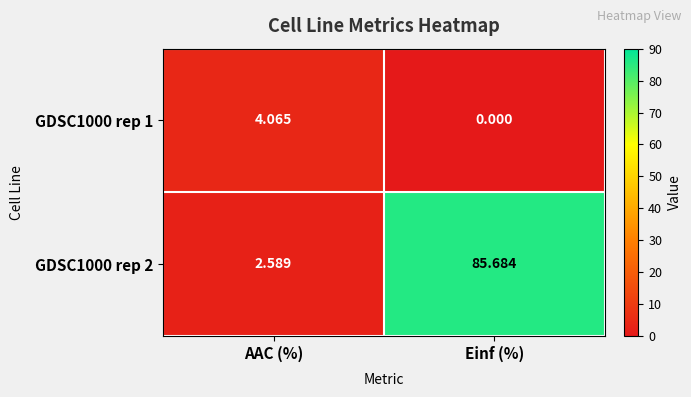

Rank the categories by GDSC1000 rep 2 value from lowest to highest.

AAC (%), Einf (%)